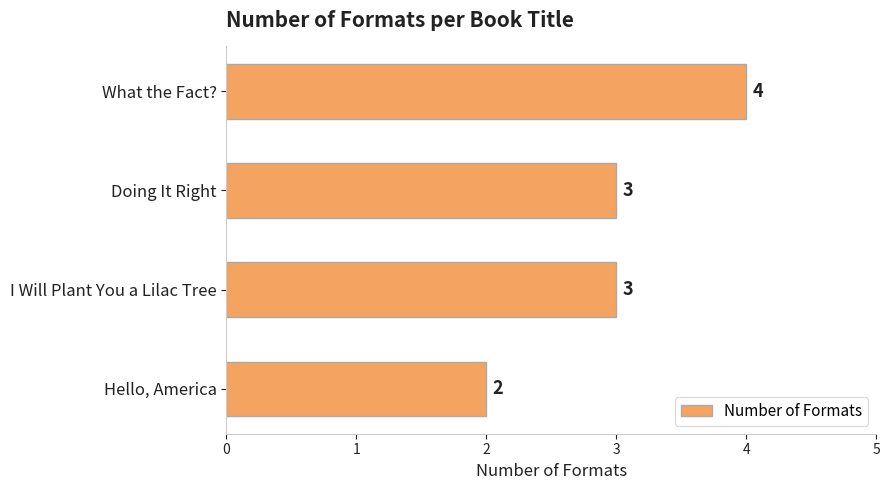

Reading top to bottom, what are all the values shown in this chart?

4	3	3	2